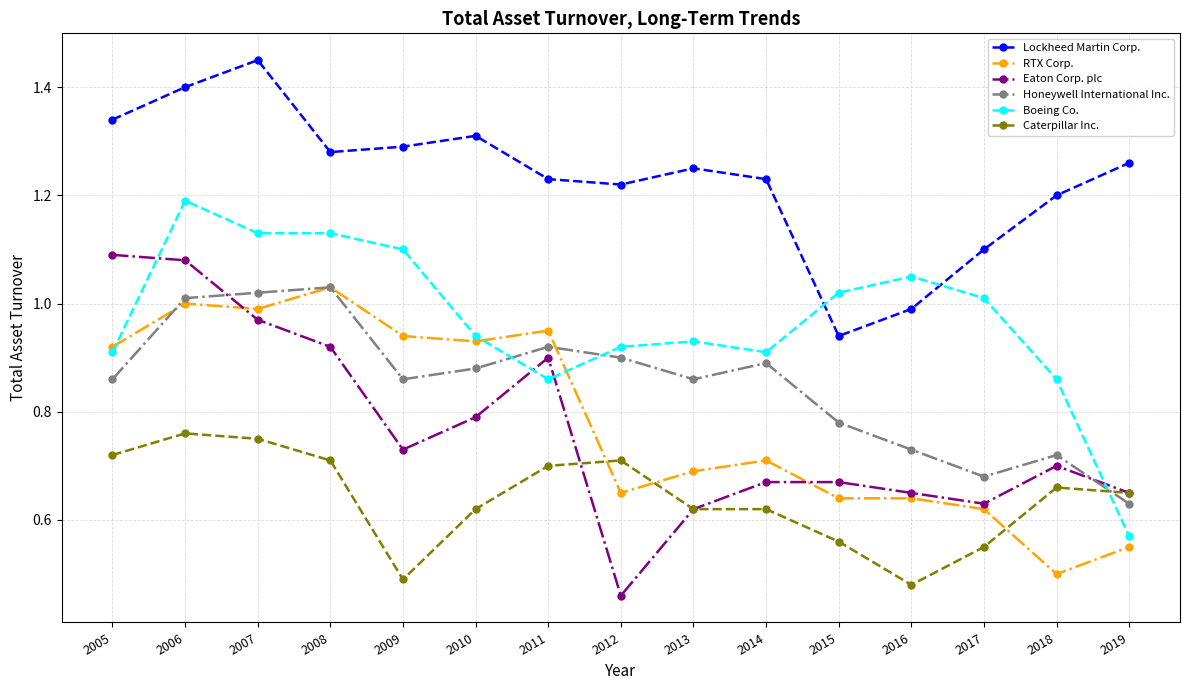

Which series has the largest total across all categories?

Lockheed Martin Corp.